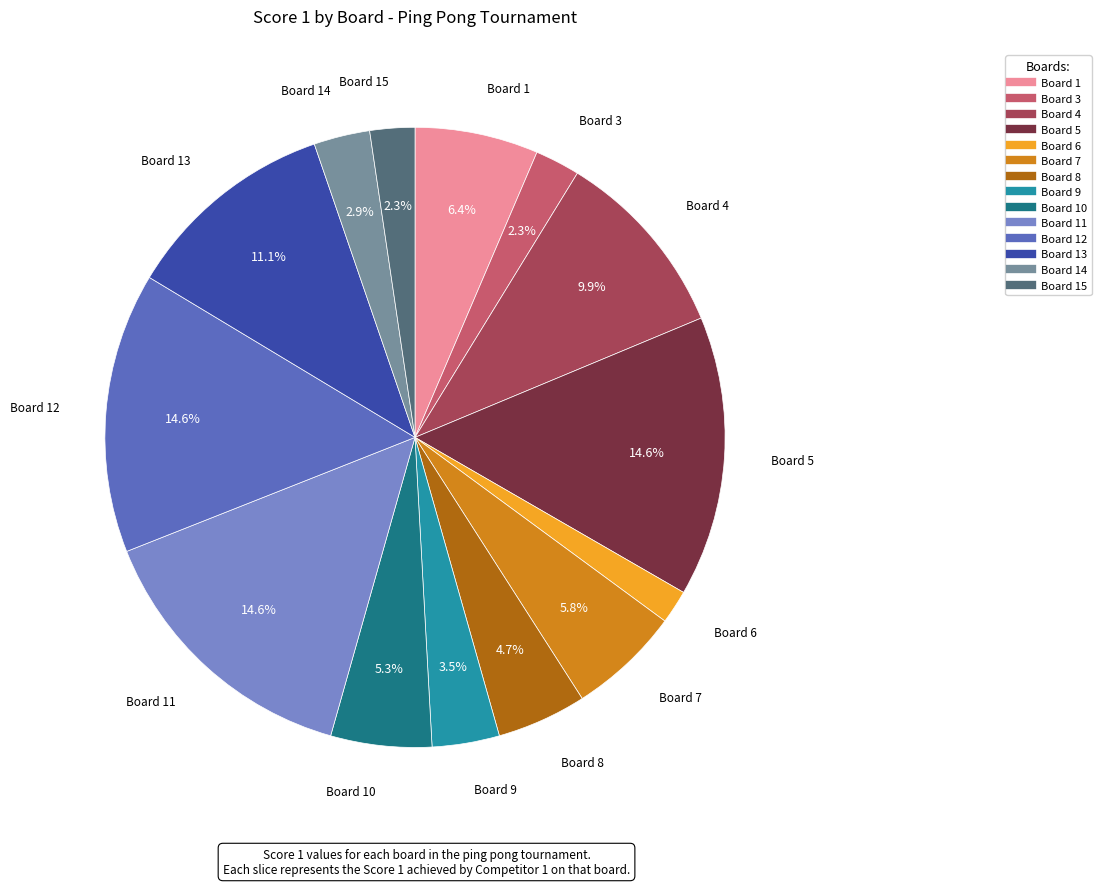

Is there a majority slice in this chart?

No